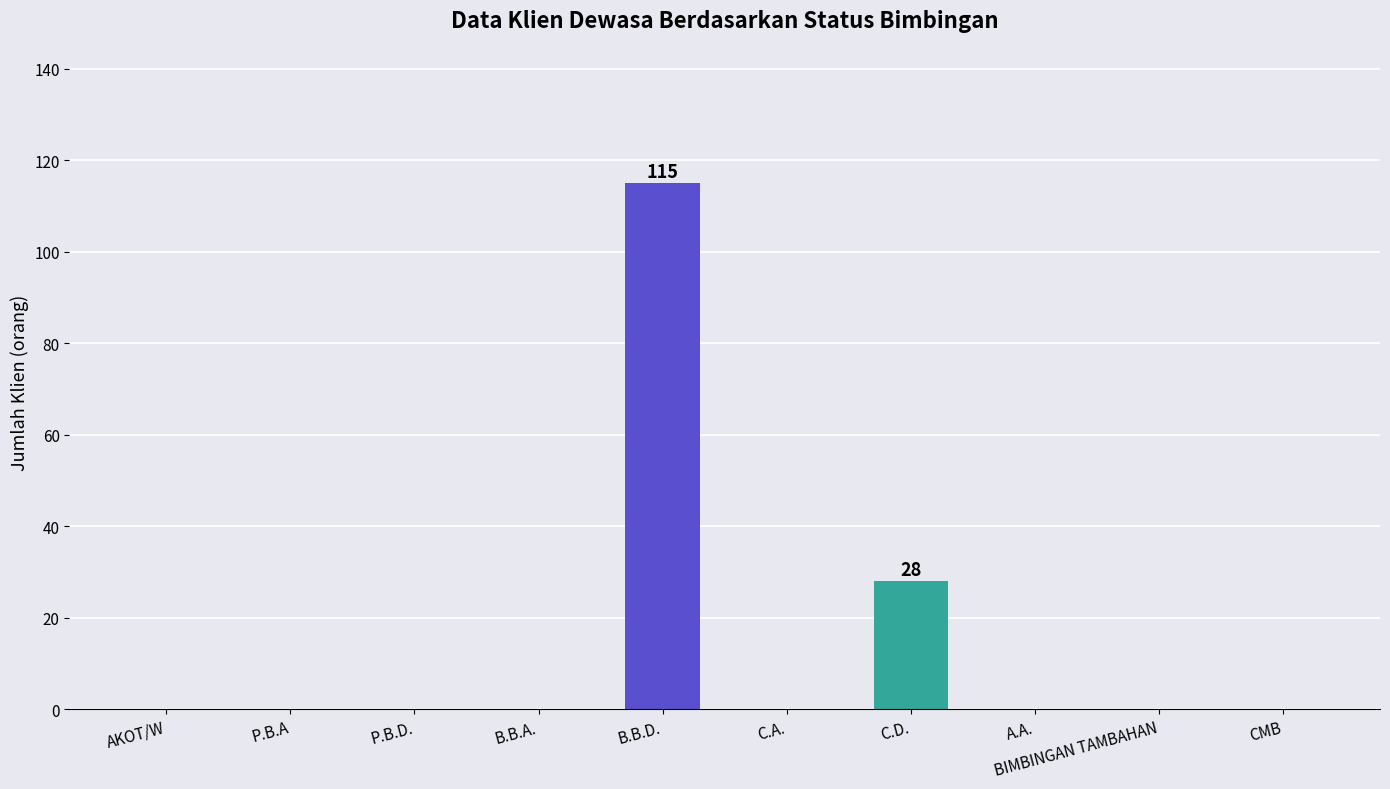

Is it true that the value at CMB is 0?

True